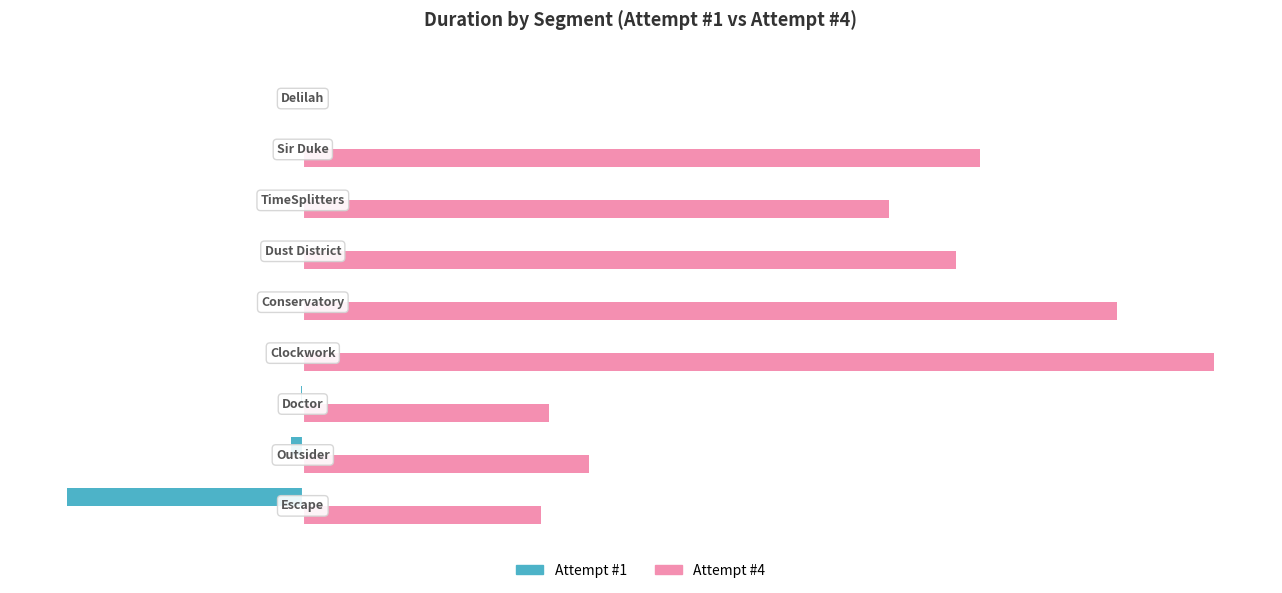

What is the sum of all Attempt #4 values?

4590682